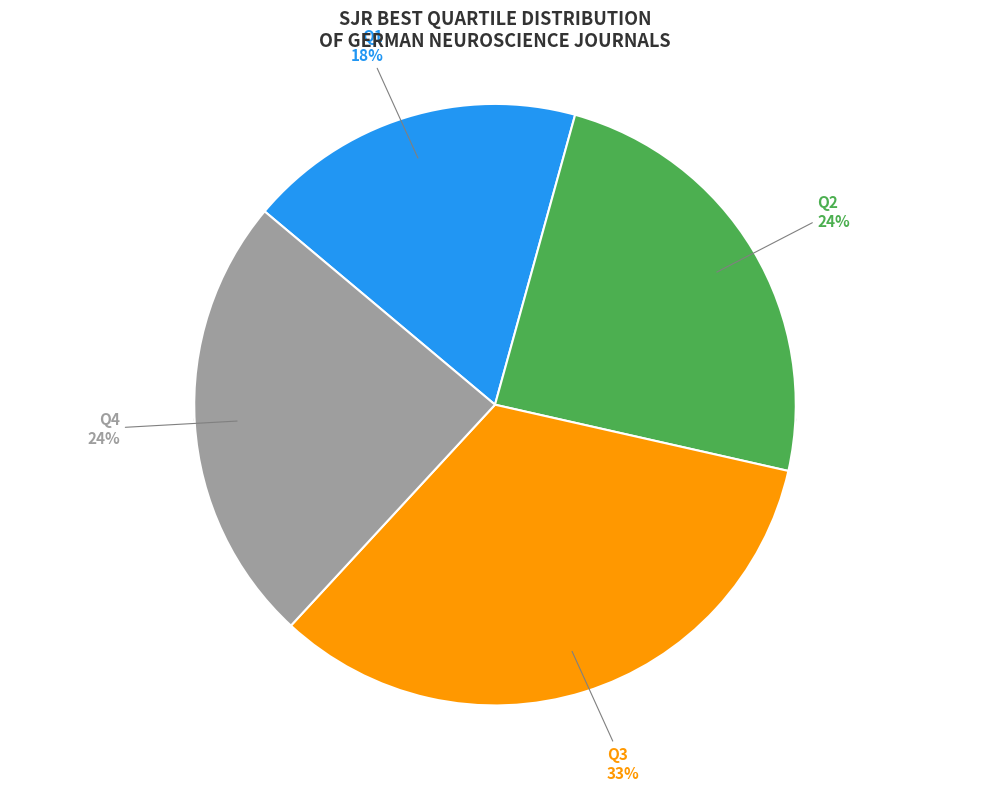

What is the total percentage of Q1 and Q2?

42.4%